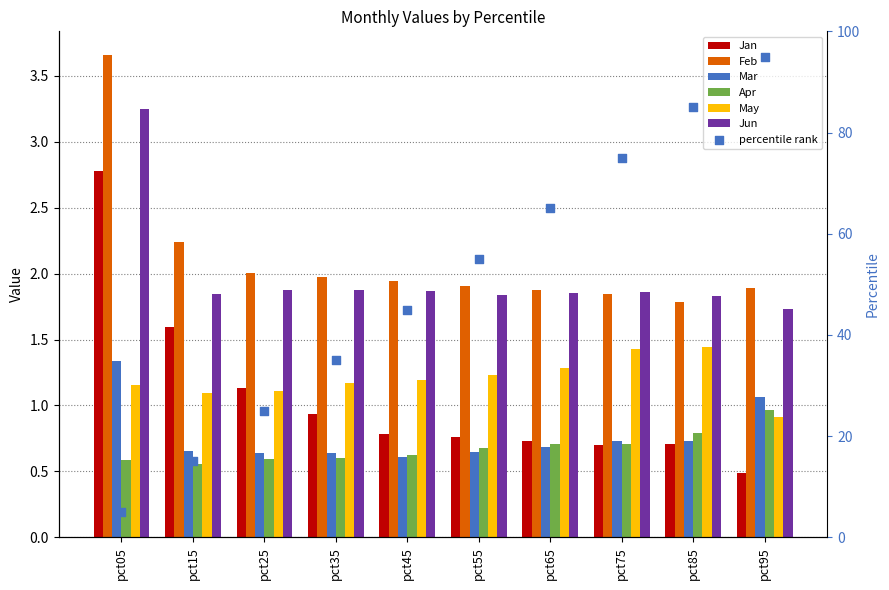

Which series has the largest Y range (max minus min)?

Jan